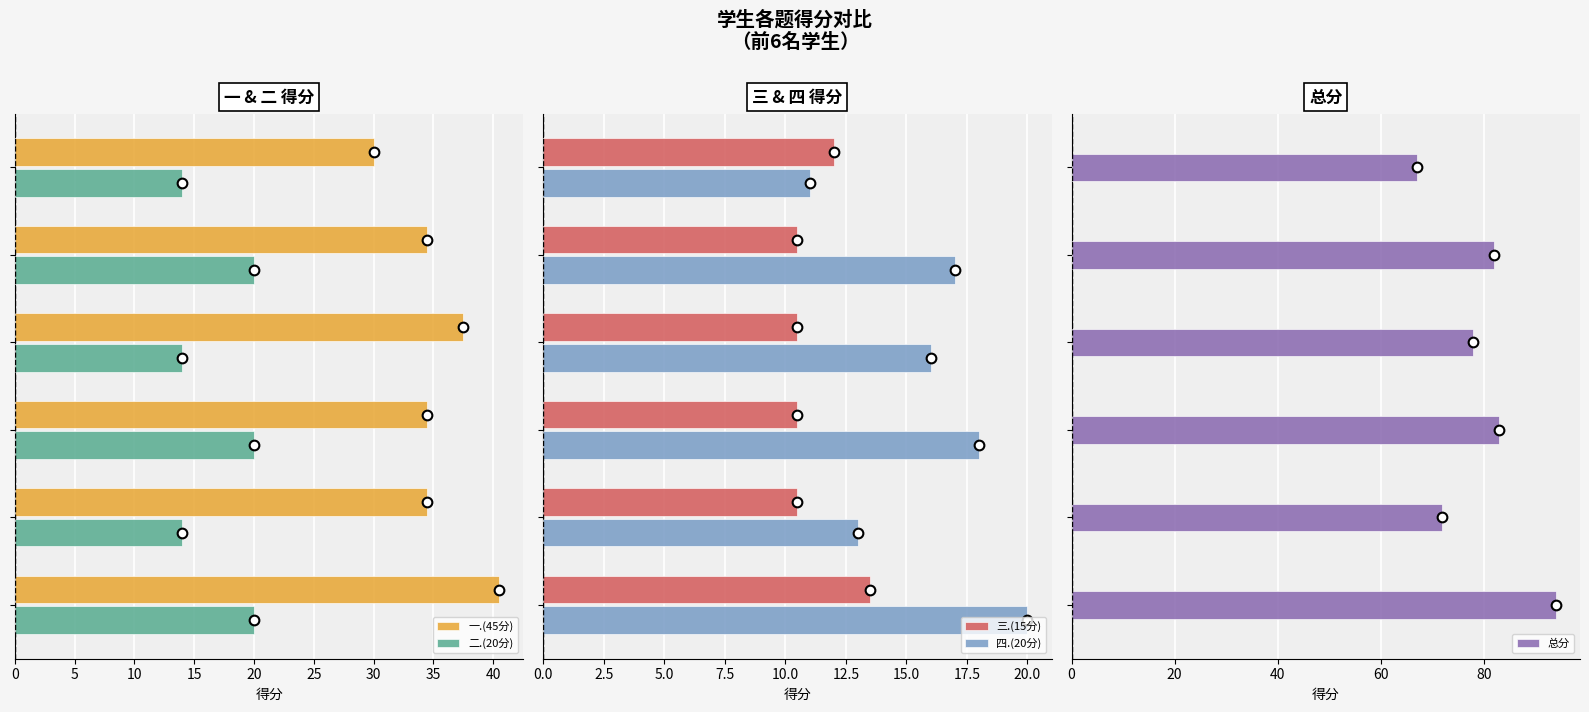

Which series has the largest range (max minus min)?

总分